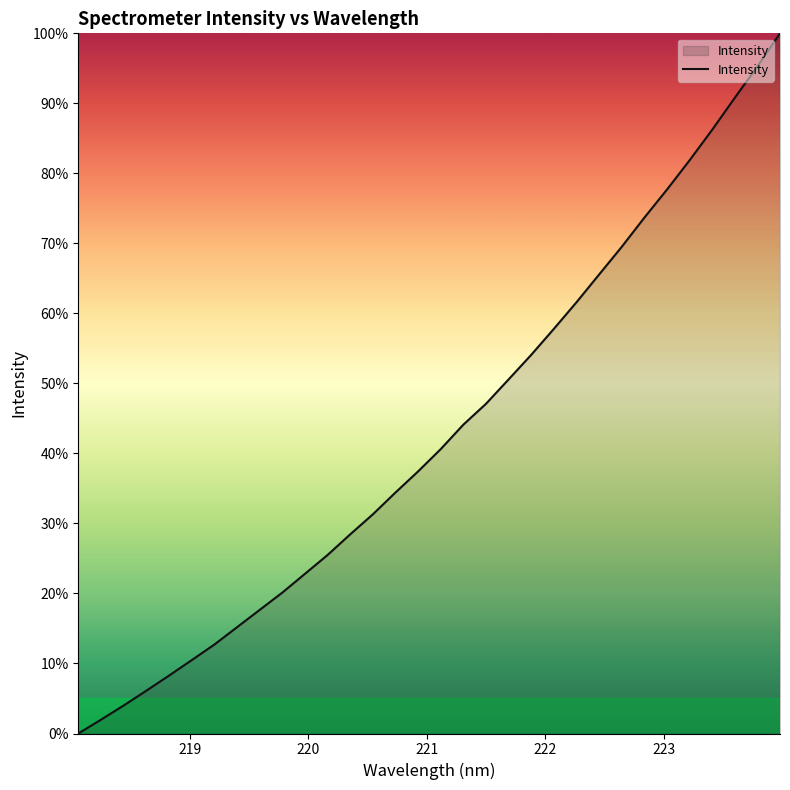

What is the maximum value shown in the chart?

100.0